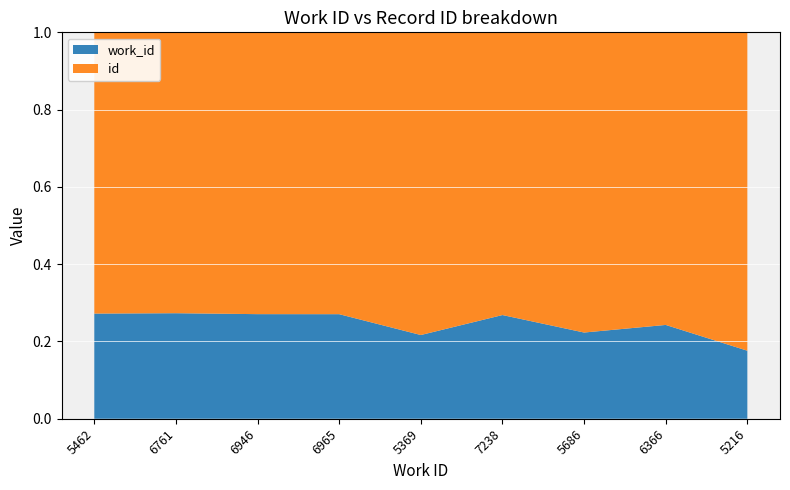

Reading left to right, what are all the values shown in this chart?

work_id: 5462=5462	6761=6761	6946=6946	6965=6965	5369=5369	7238=7238	5686=5686	6366=6366	5216=5216
id: 5462=14609	6761=17998	6946=18716	6965=18778	5369=19415	7238=19736	5686=19801	6366=19859	5216=24414